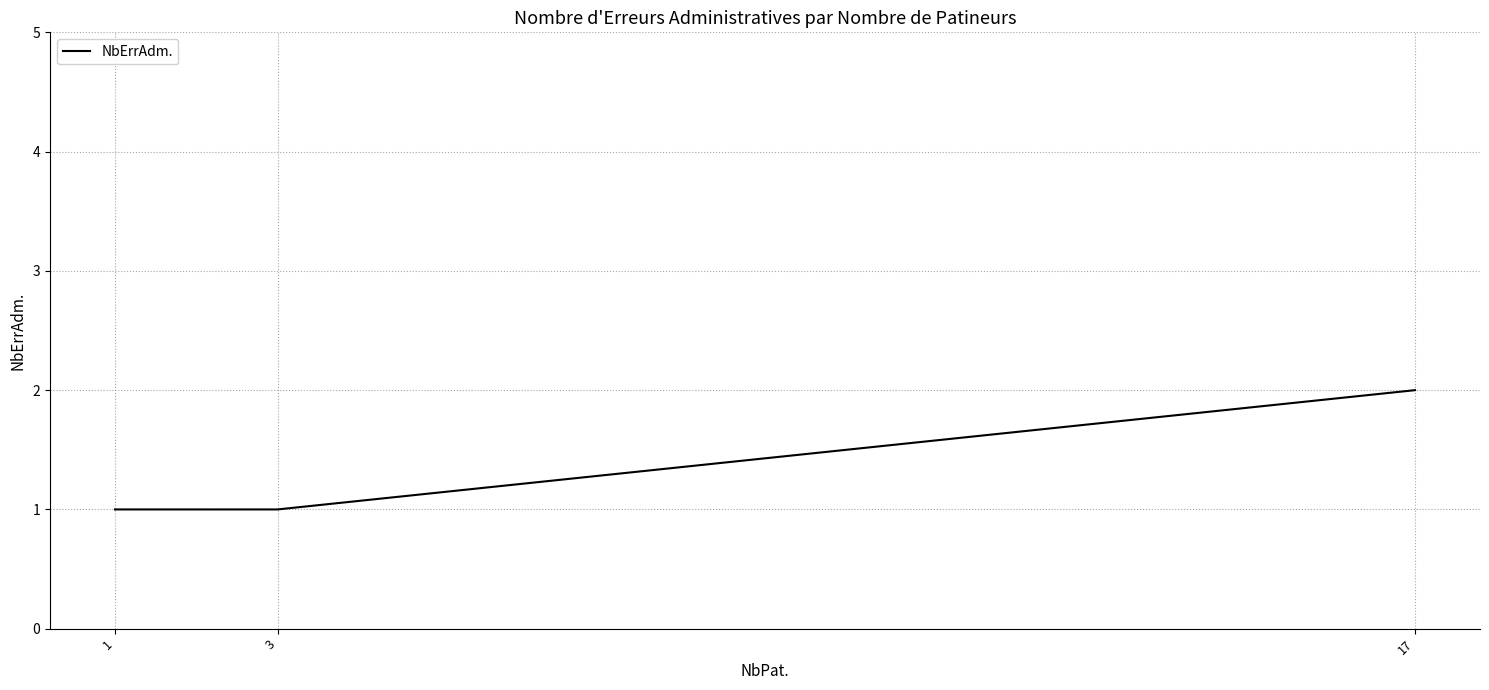

Is this an area chart (filled region under the line)?

No